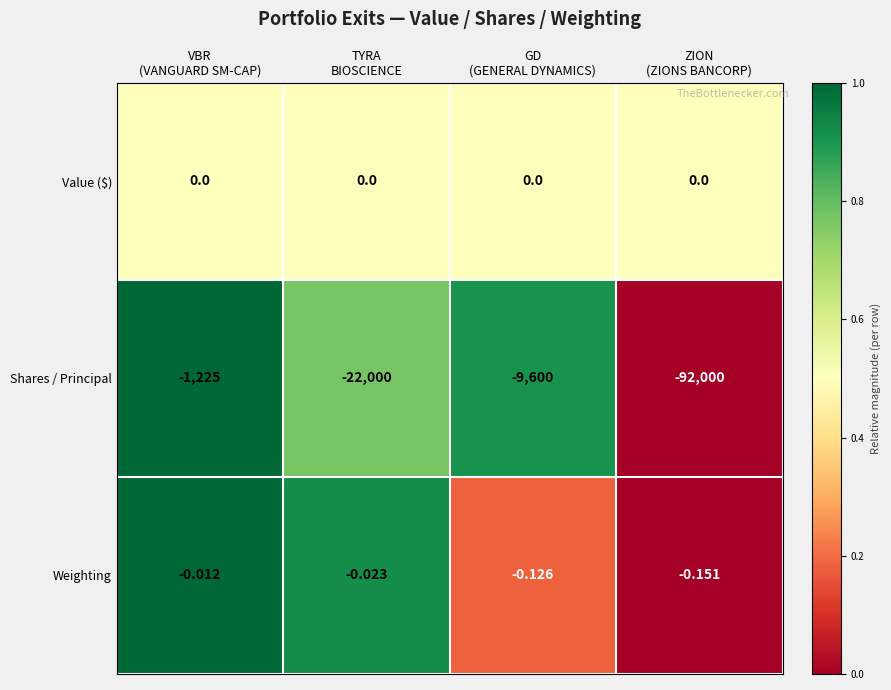

Which series has the largest total across all categories?

Value ($)